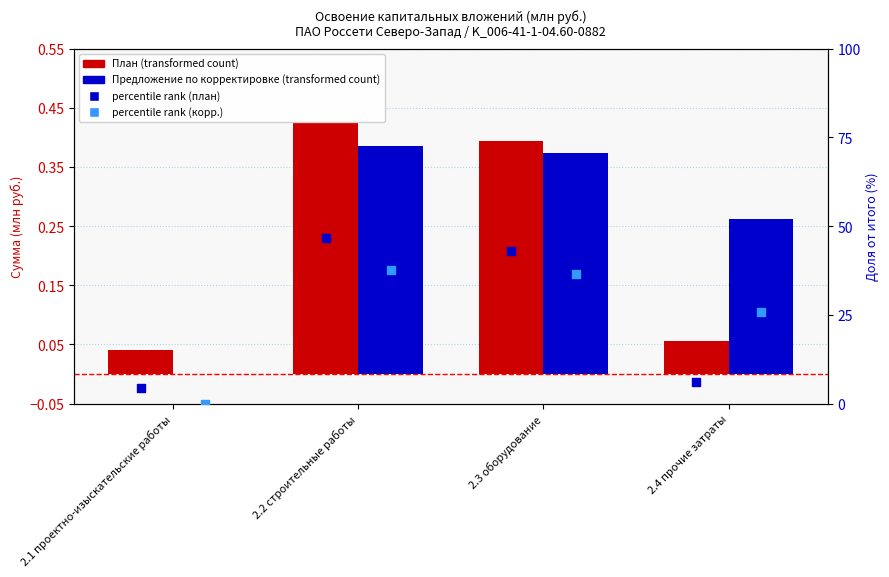

Which series reaches the maximum Y coordinate?

percentile rank (план)